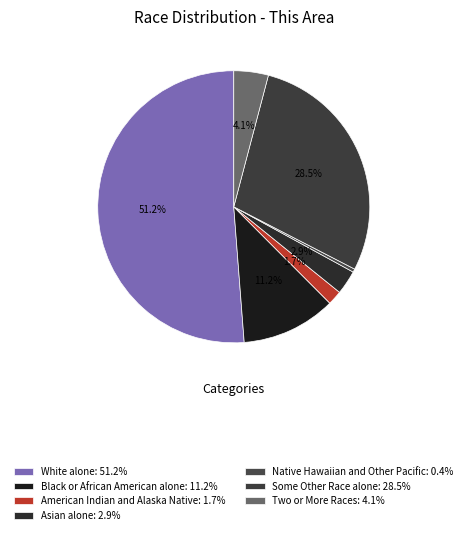

How many slices are in this pie chart?

7